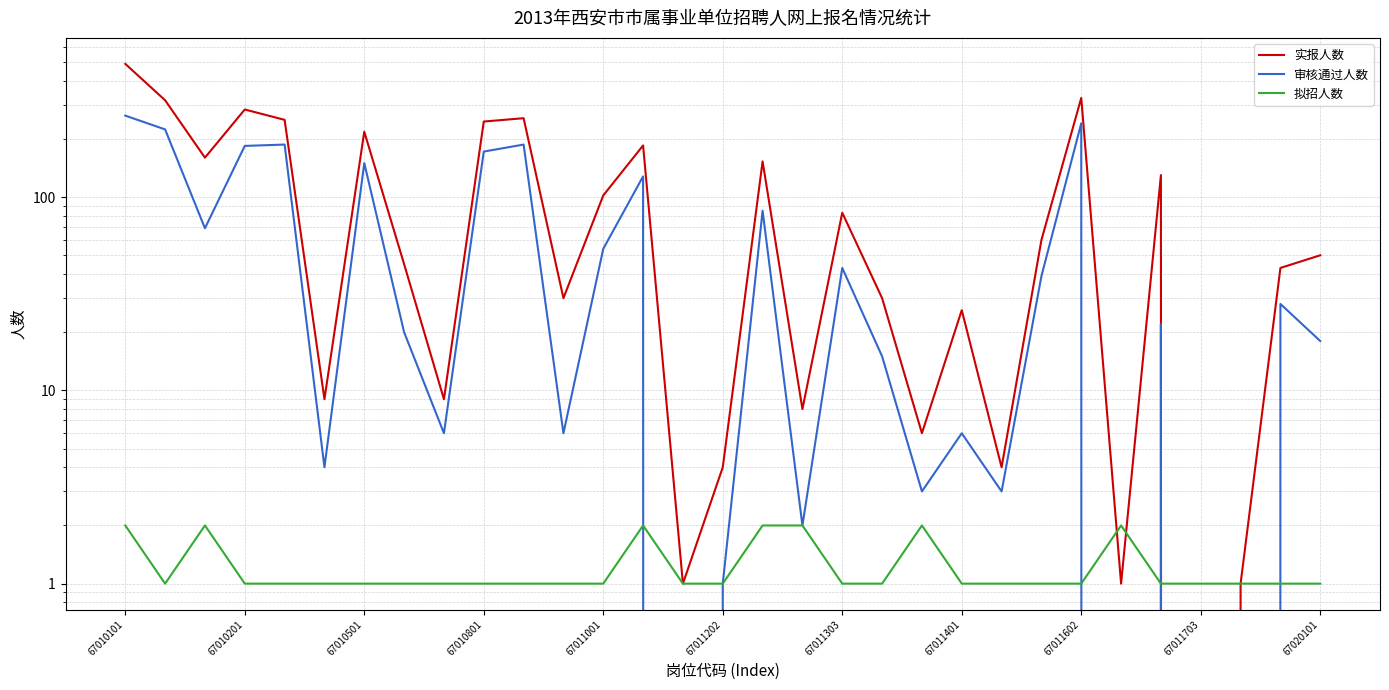

What is the sum of the 审核通过人数 values at 67020101 and 67011703?

18